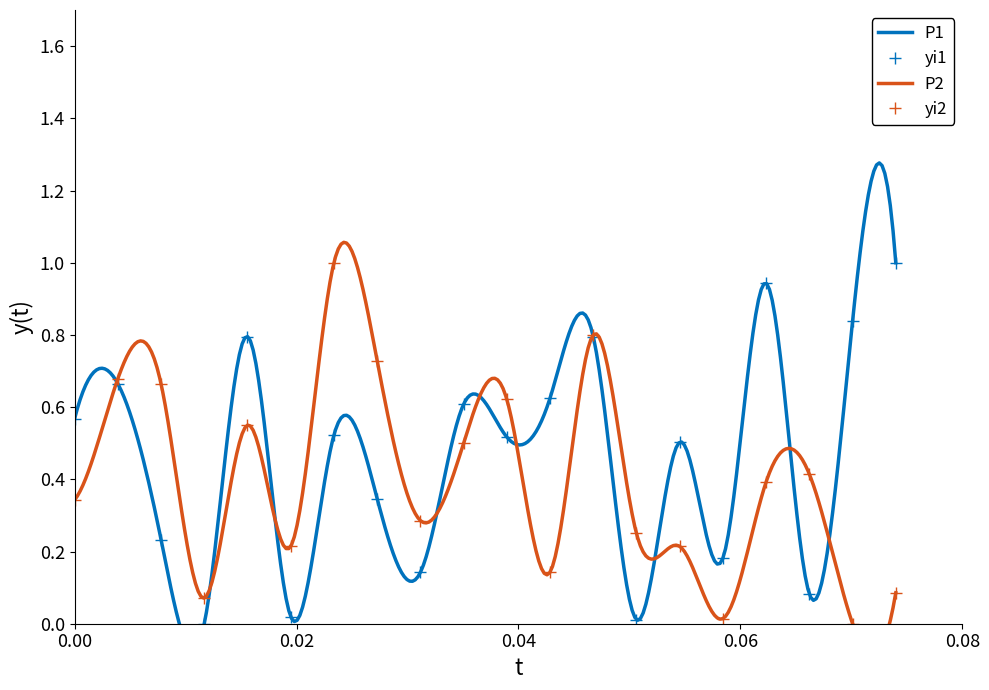

True or false: yi2 has more than 0 points higher than both neighbors.

True